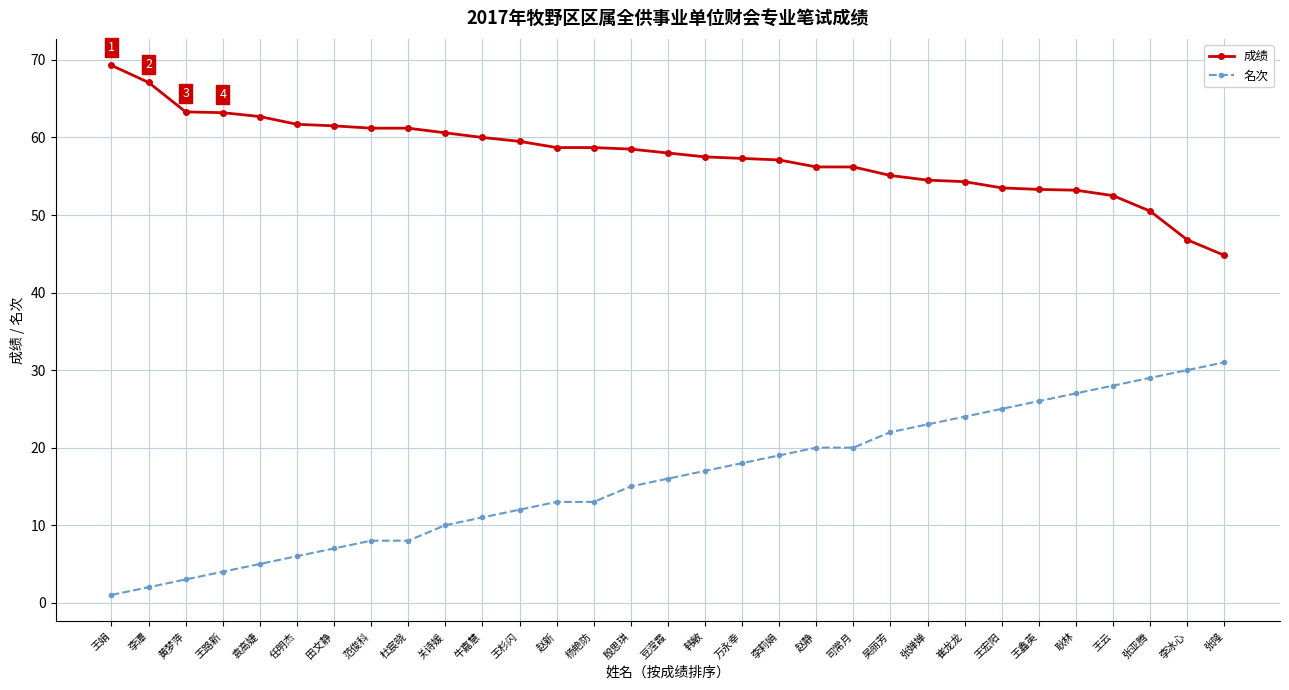

True or false: 成绩 has a value of 61.7 at 任明杰.

True